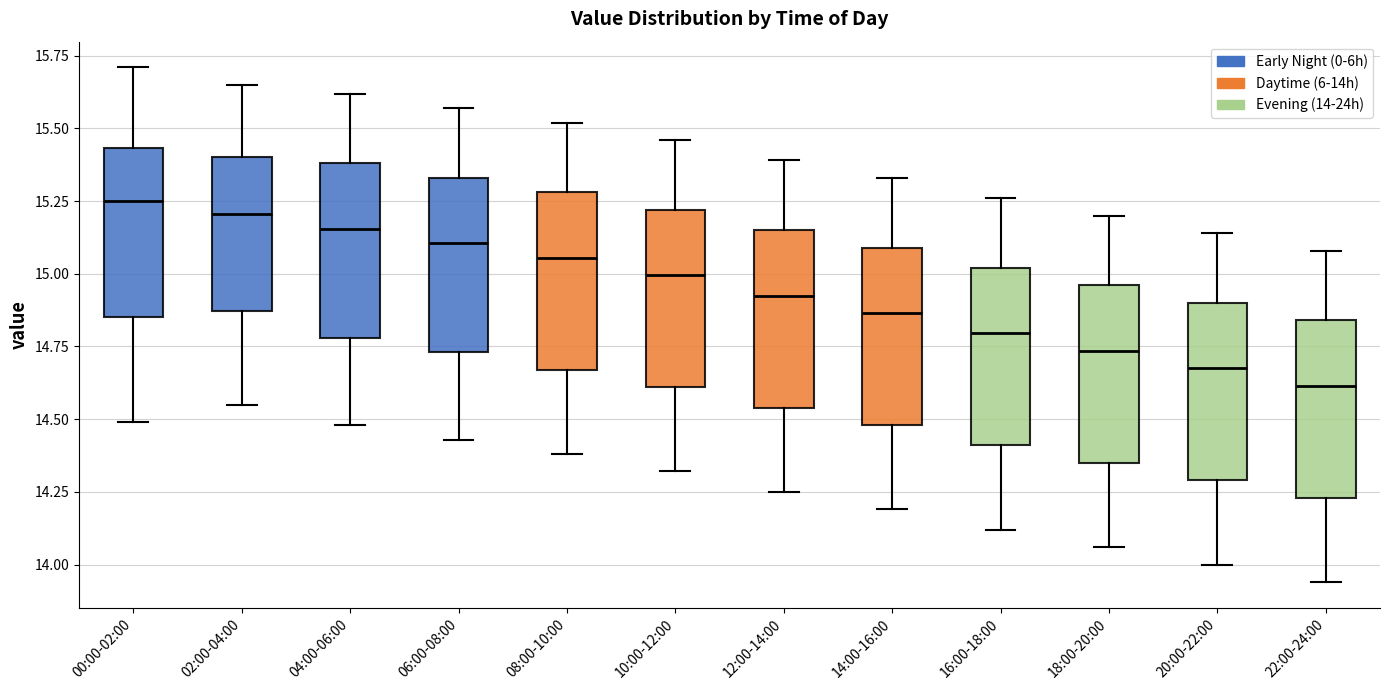

Which box's median line is the lowest?

22:00-24:00